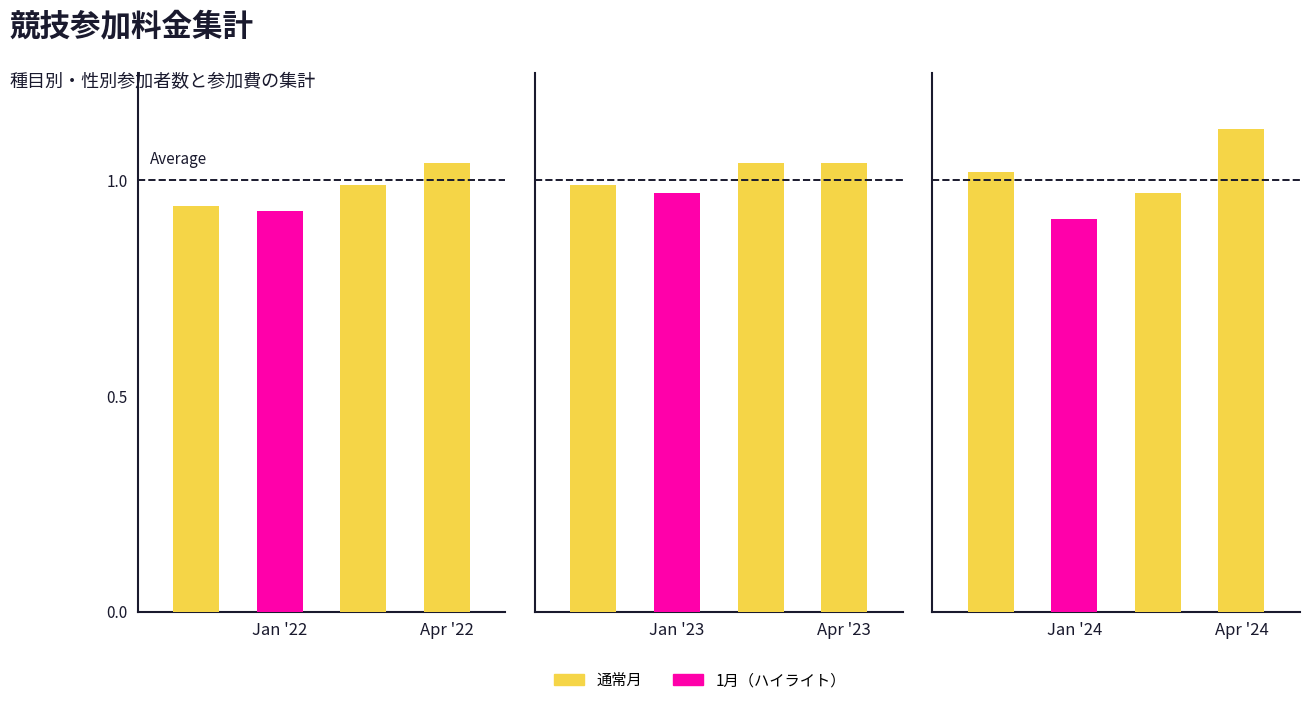

Between 3 and Jan '22, which is larger?

3